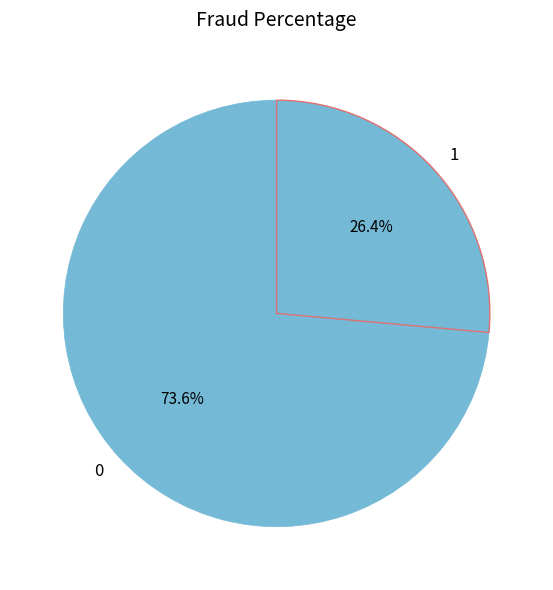

Rank the categories by value from lowest to highest.

1, 0